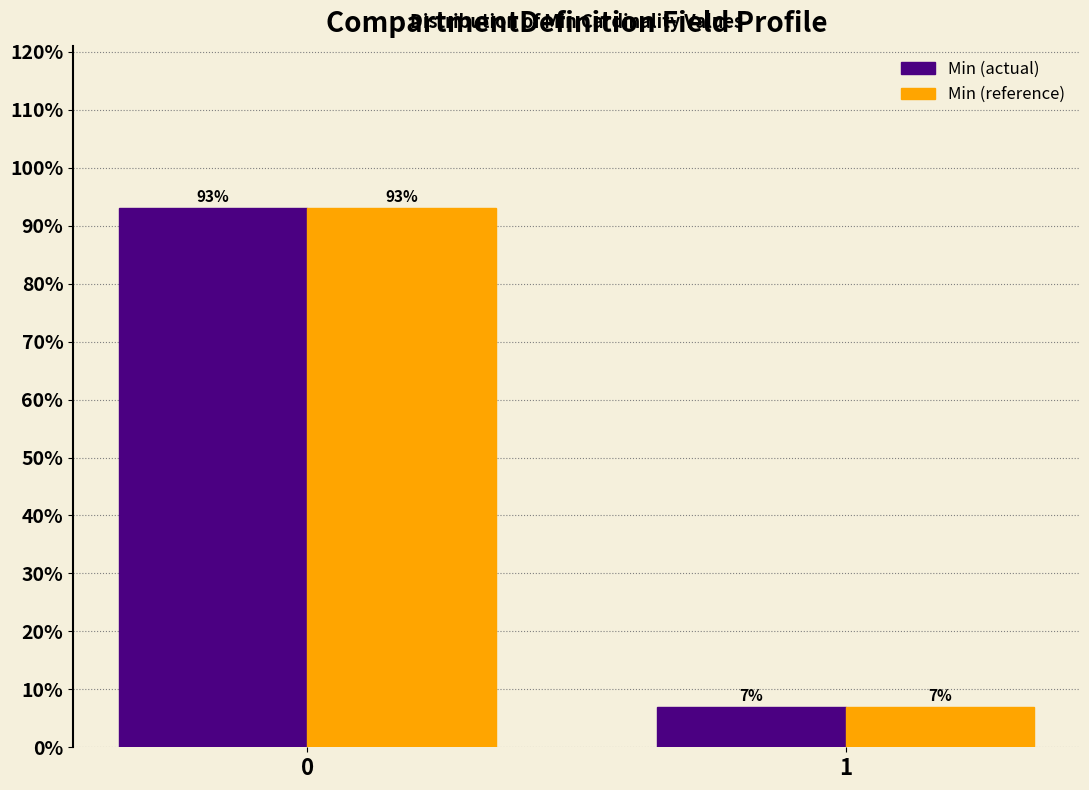

True or false: Min (actual) has a value of 93.1 at 0.

True